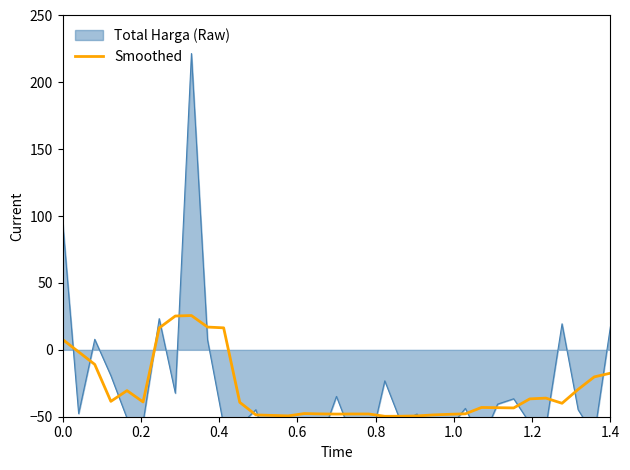

What is the difference between the maximum and minimum values?

75.3